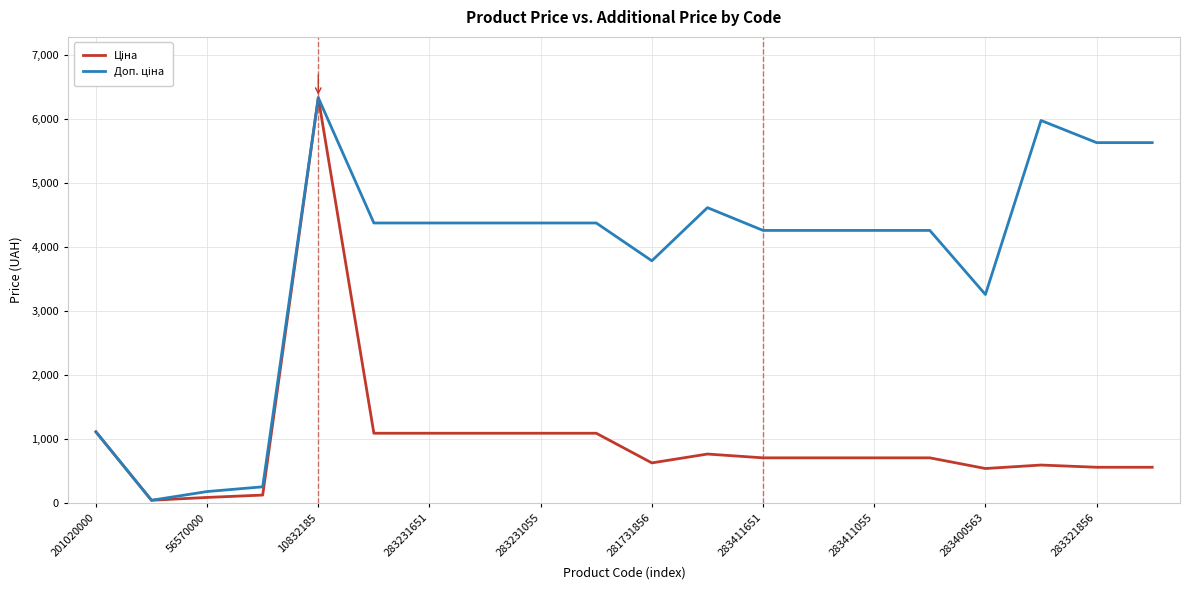

Which series has the largest total across all categories?

Доп. ціна